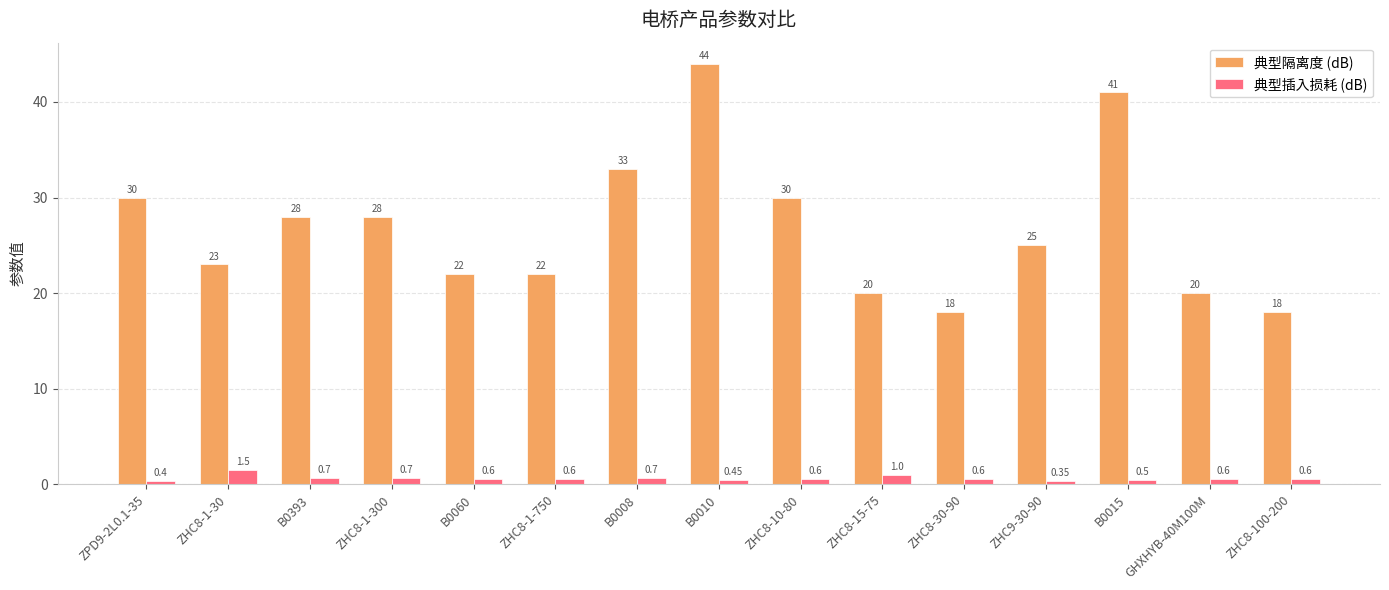

What is the difference between the maximum and second lowest values in the 典型隔离度 (dB) series?

26.0